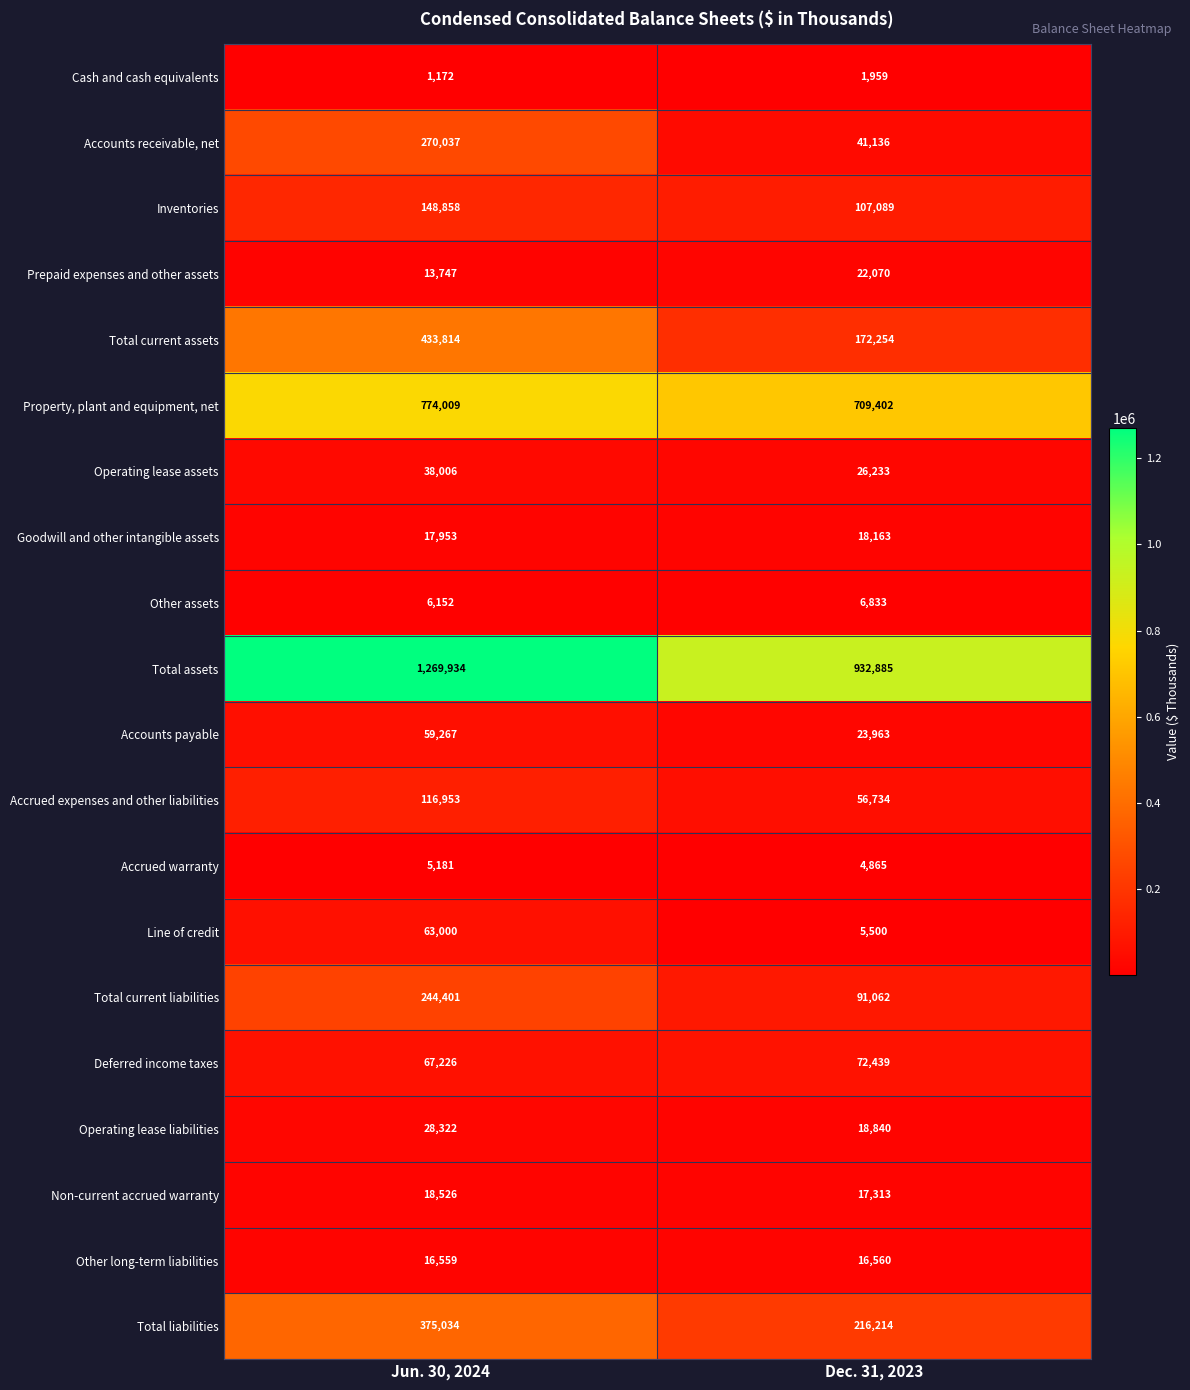

What is the sum of the Operating lease assets values at Jun. 30, 2024 and Dec. 31, 2023?

64239